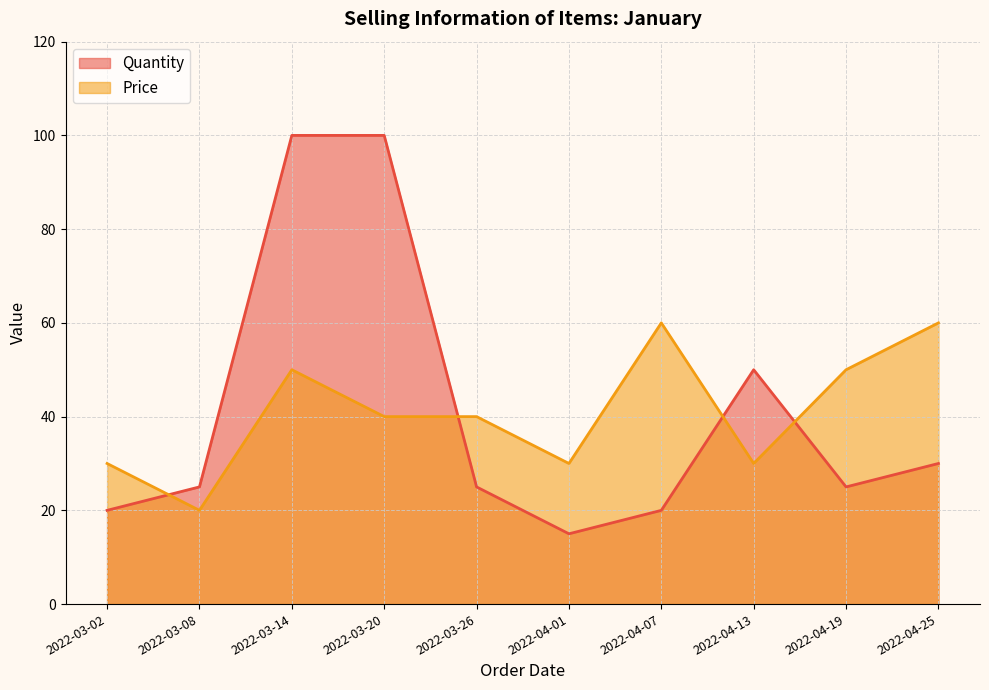

Which series has the widest spread of values?

Quantity